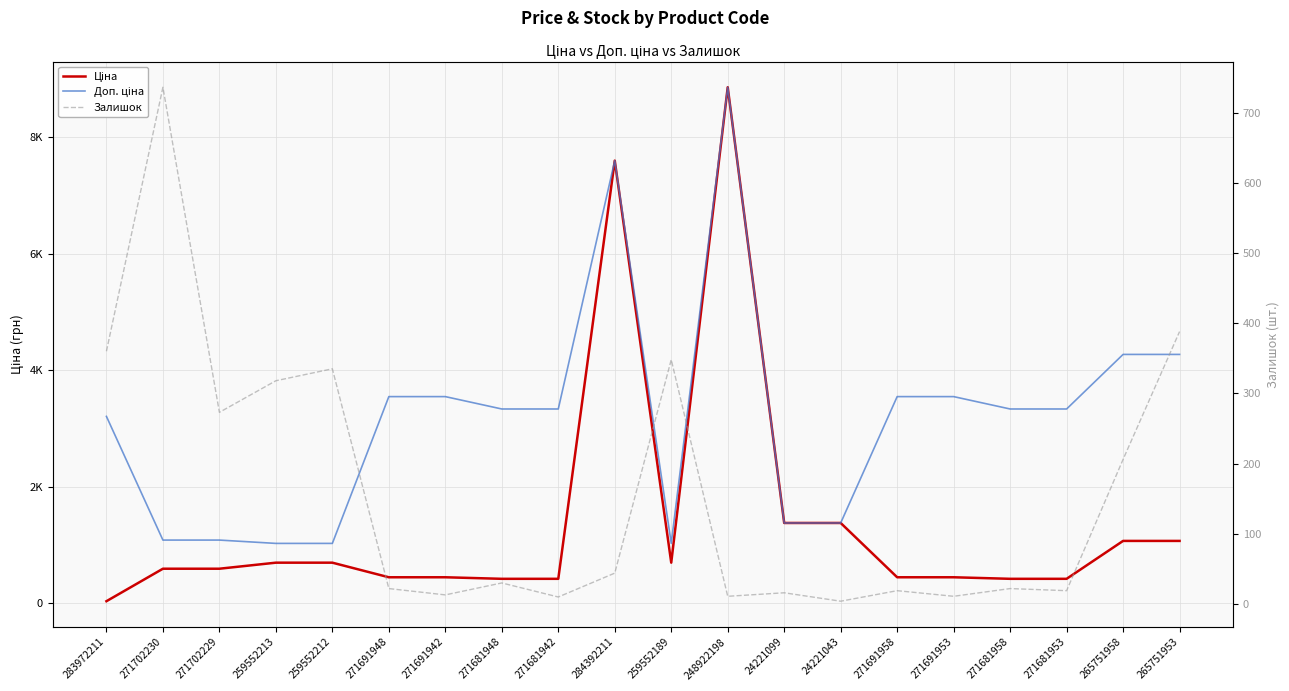

What are all the series names shown in the legend?

Ціна, Доп. ціна, Залишок